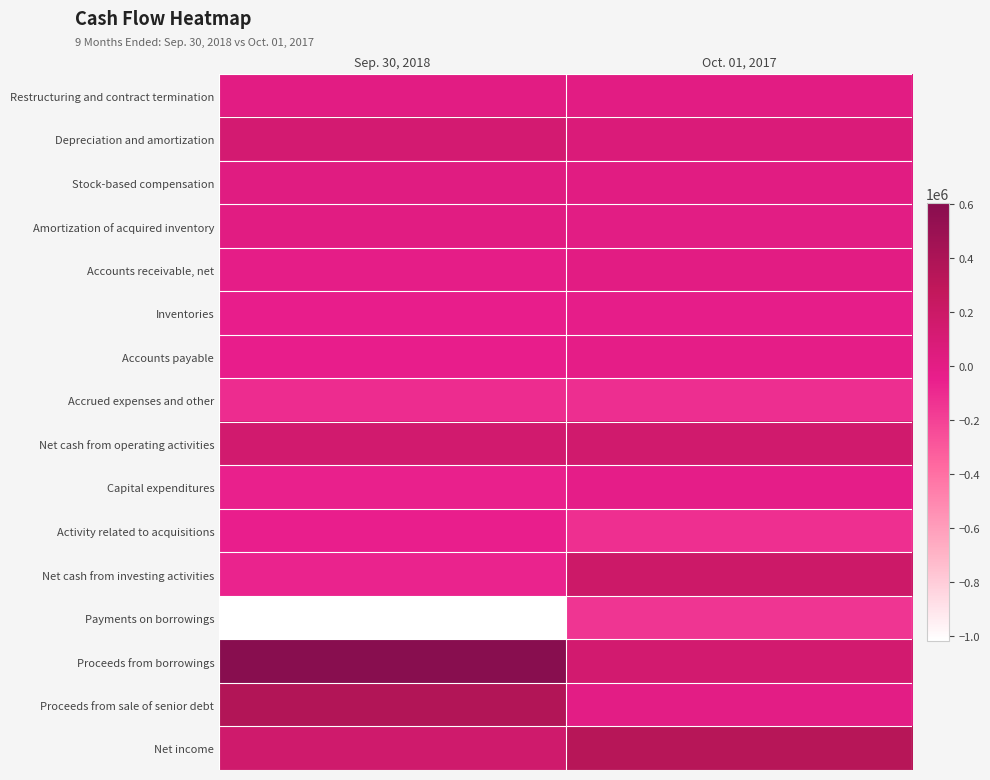

What is the greatest value displayed?

605000